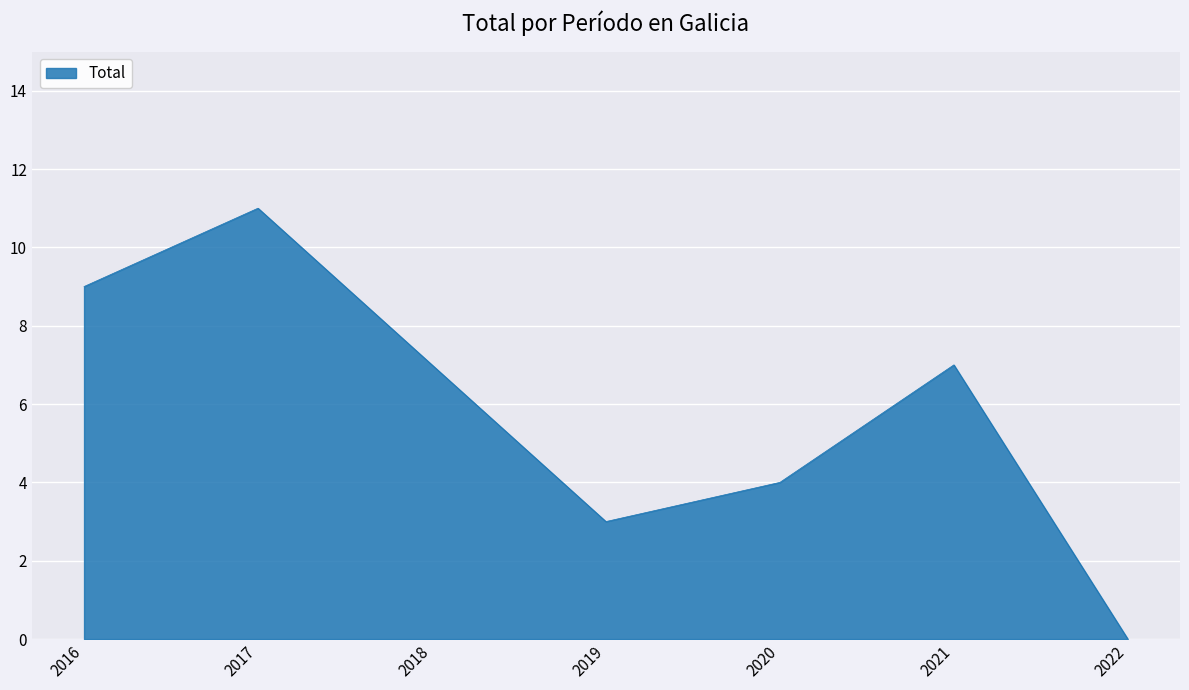

The value at 2021 is 9. True or false?

False